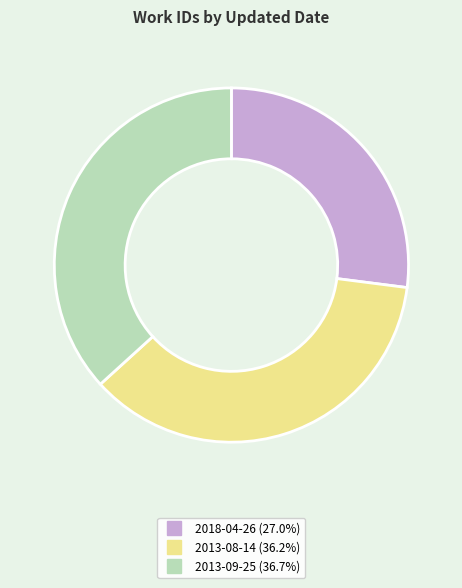

Combined, do 2013-08-14 and 2013-09-25 account for over 50%?

Yes